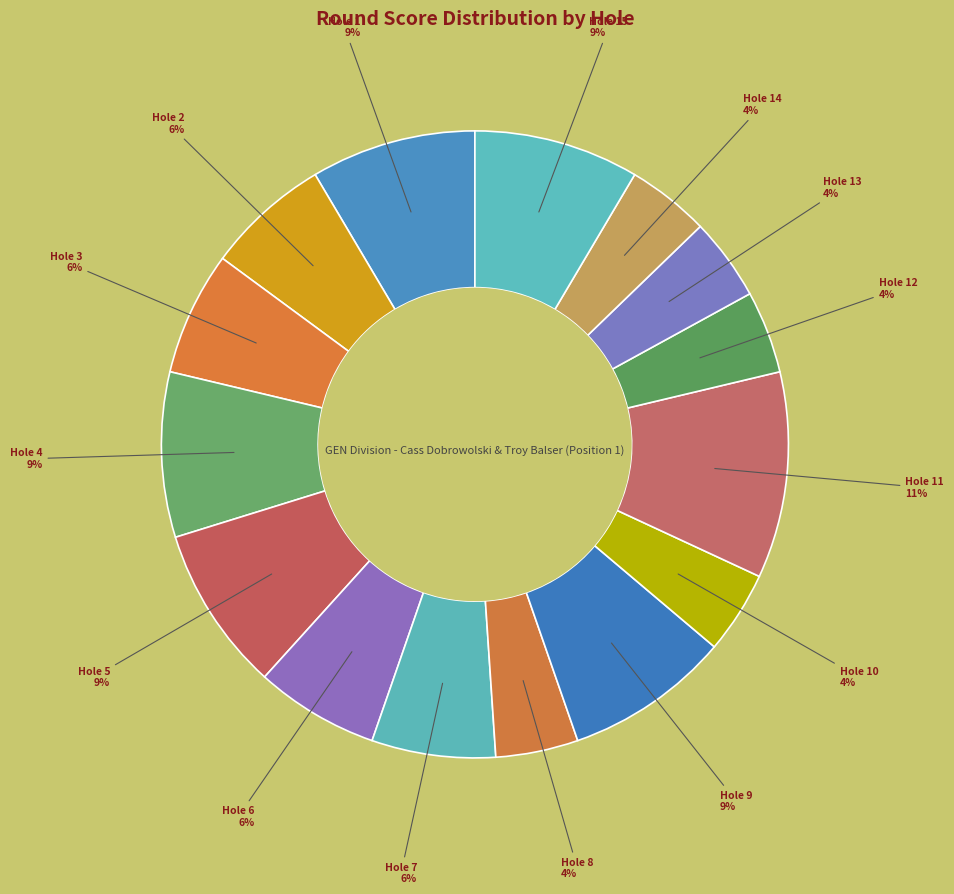

Is the sum of Hole 11 and Hole 12 greater than half?

No